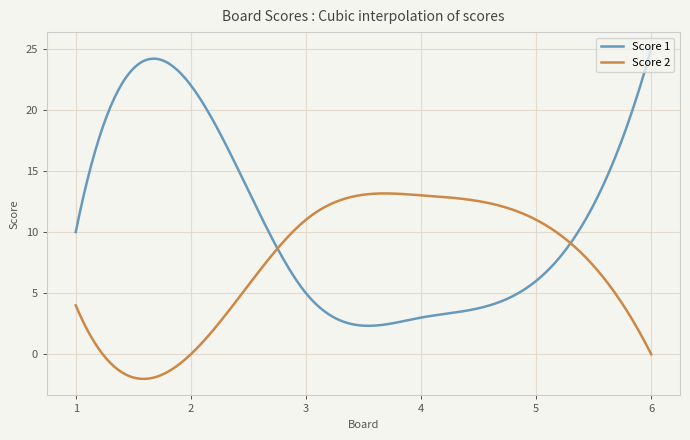

What is the highest value of the Score 1 series?

25.0